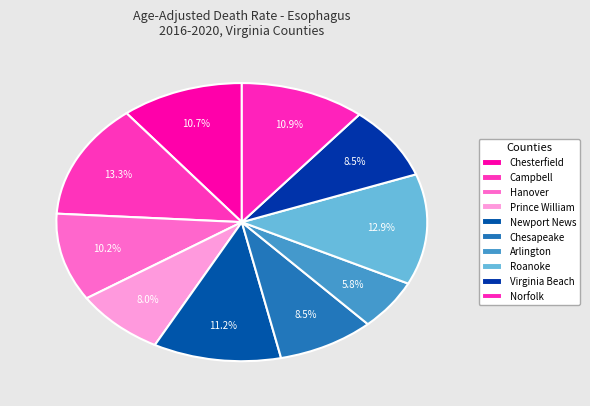

Count the number of slices in the pie.

10